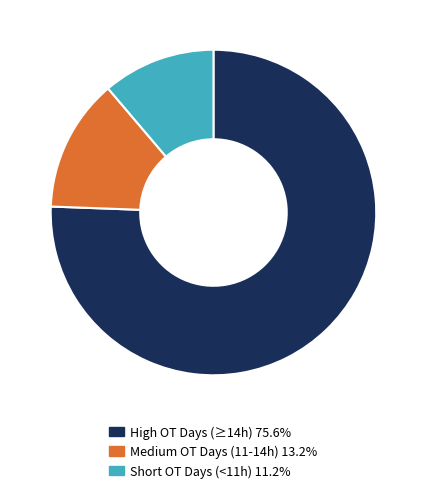

Is there a majority slice in this chart?

Yes